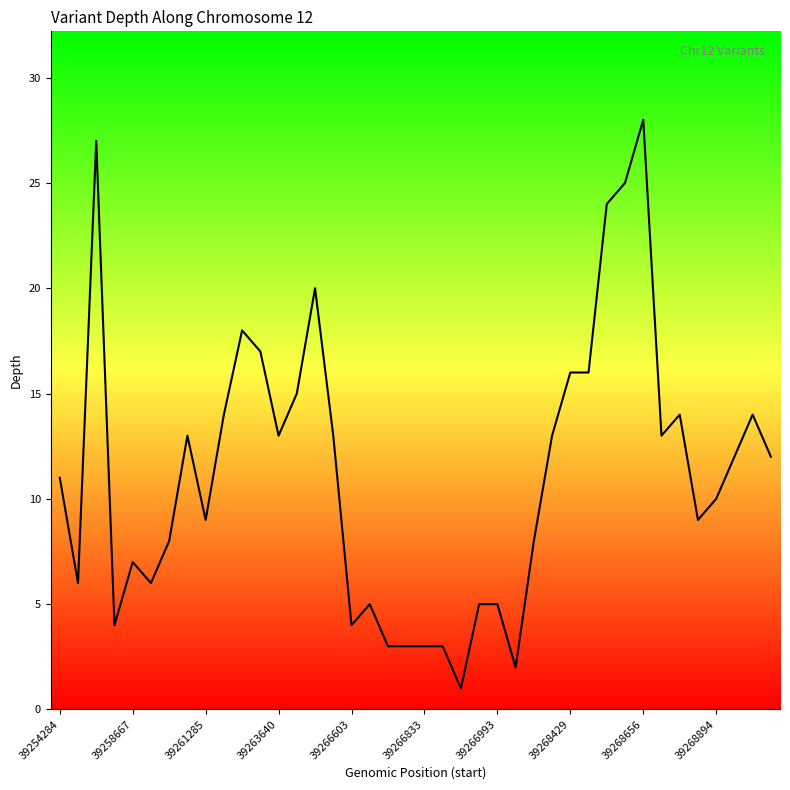

What is the maximum value shown in the chart?

28